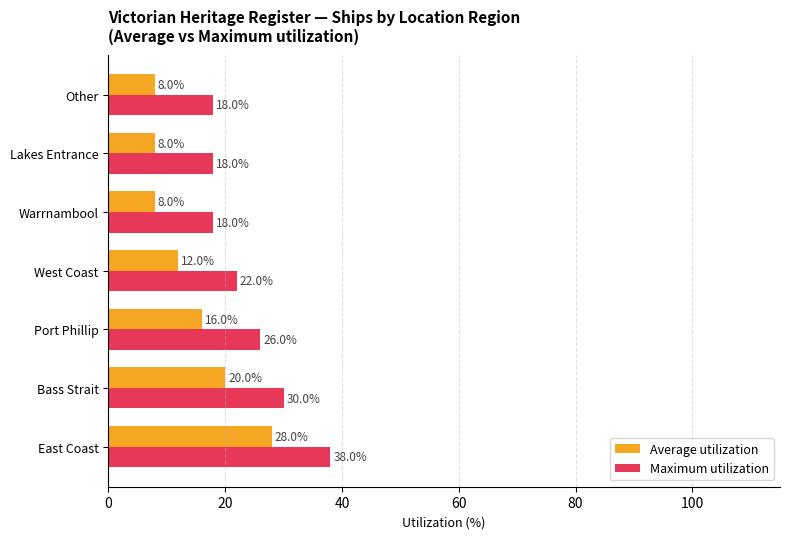

At East Coast, list the series in order from largest to smallest.

Maximum utilization, Average utilization